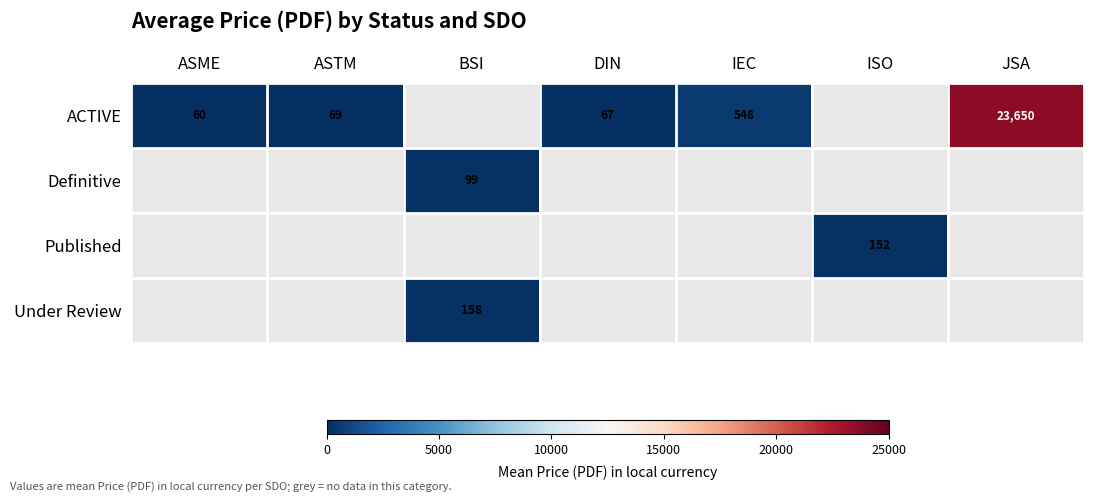

The ACTIVE series shows 32033 at JSA. True or false?

False